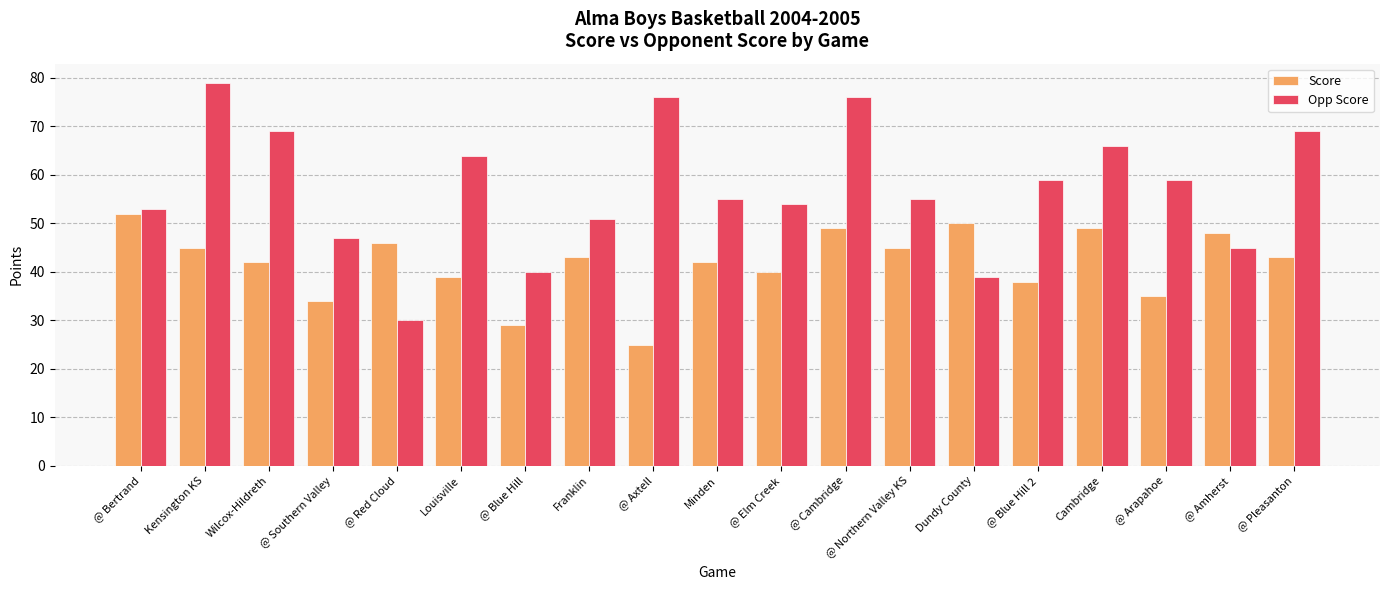

List the series in order of their peak value, lowest first.

Score, Opp Score